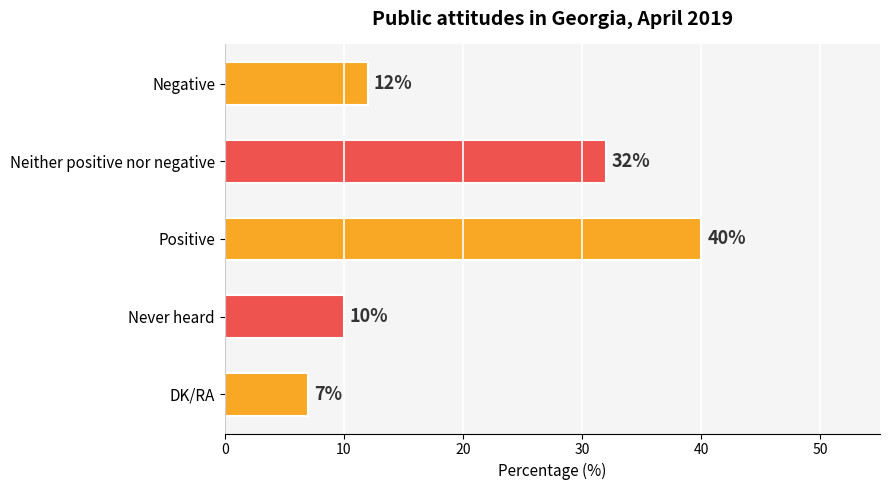

Are the bars horizontal?

Yes